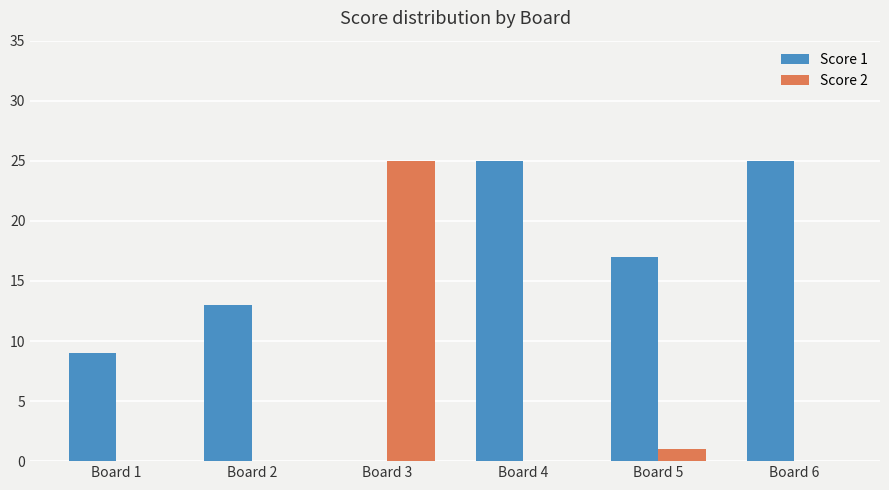

Is the value of Score 2 at Board 2 greater than the value of Score 1 at Board 2?

No